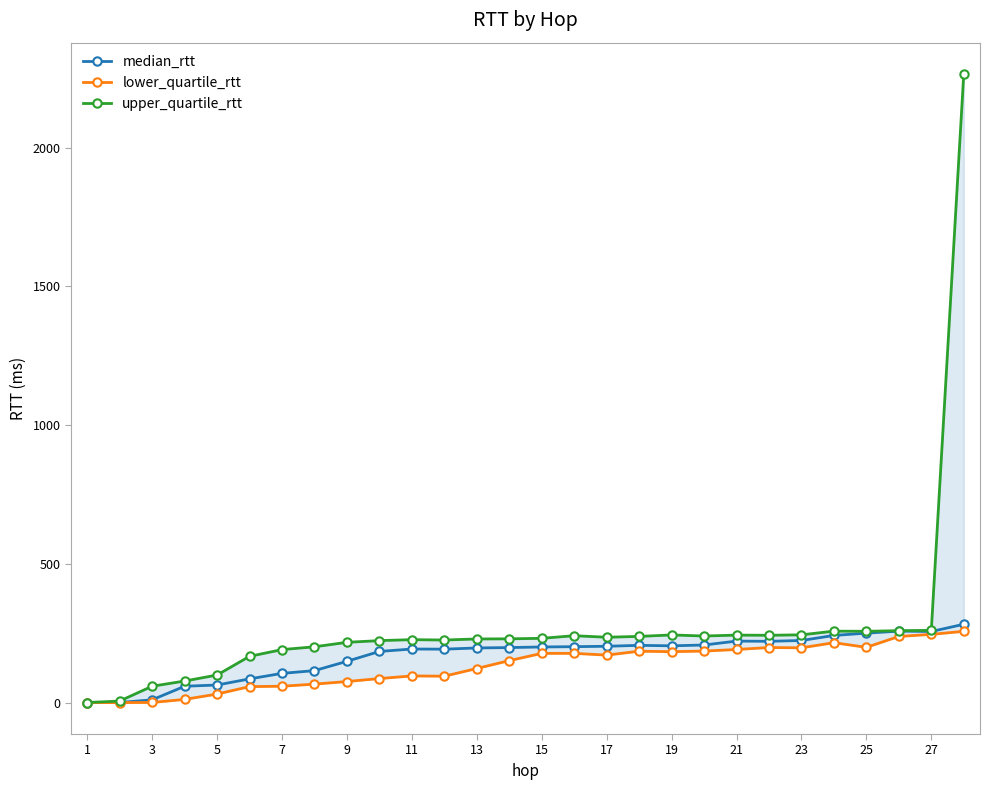

Does the chart have visible grid lines?

No